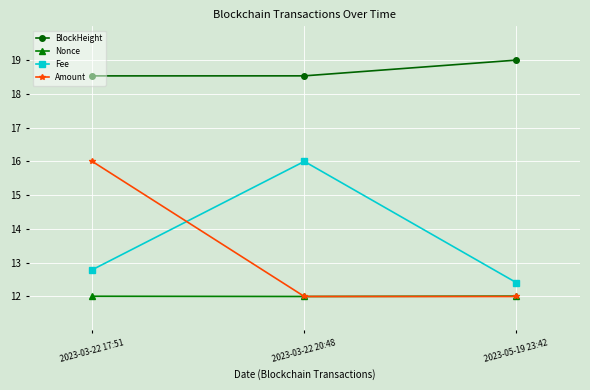

True or false: Nonce has a value of 12.0 at 2023-03-22 20:48.

True